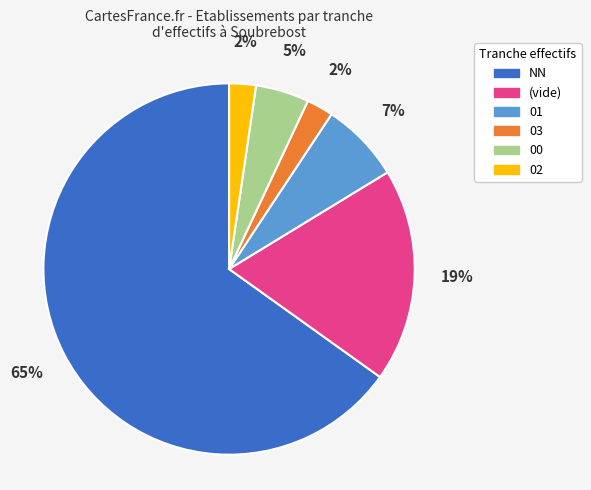

To the nearest percent, what is the difference between the largest and smallest slice percentages?

63%